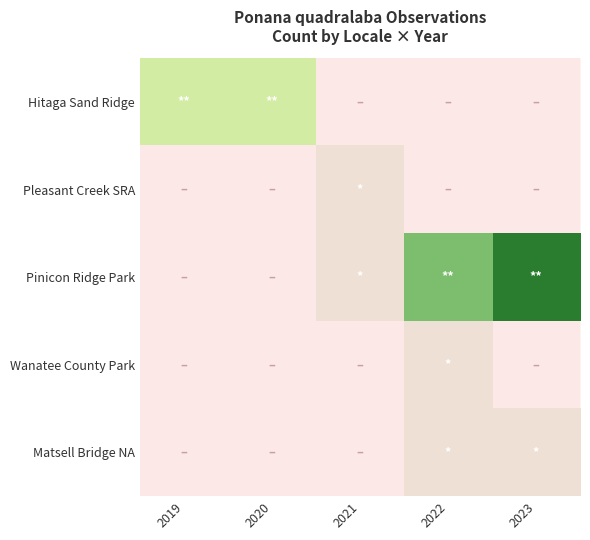

List the labels in order of Hitaga Sand Ridge value, largest first.

2019, 2020, 2021, 2022, 2023